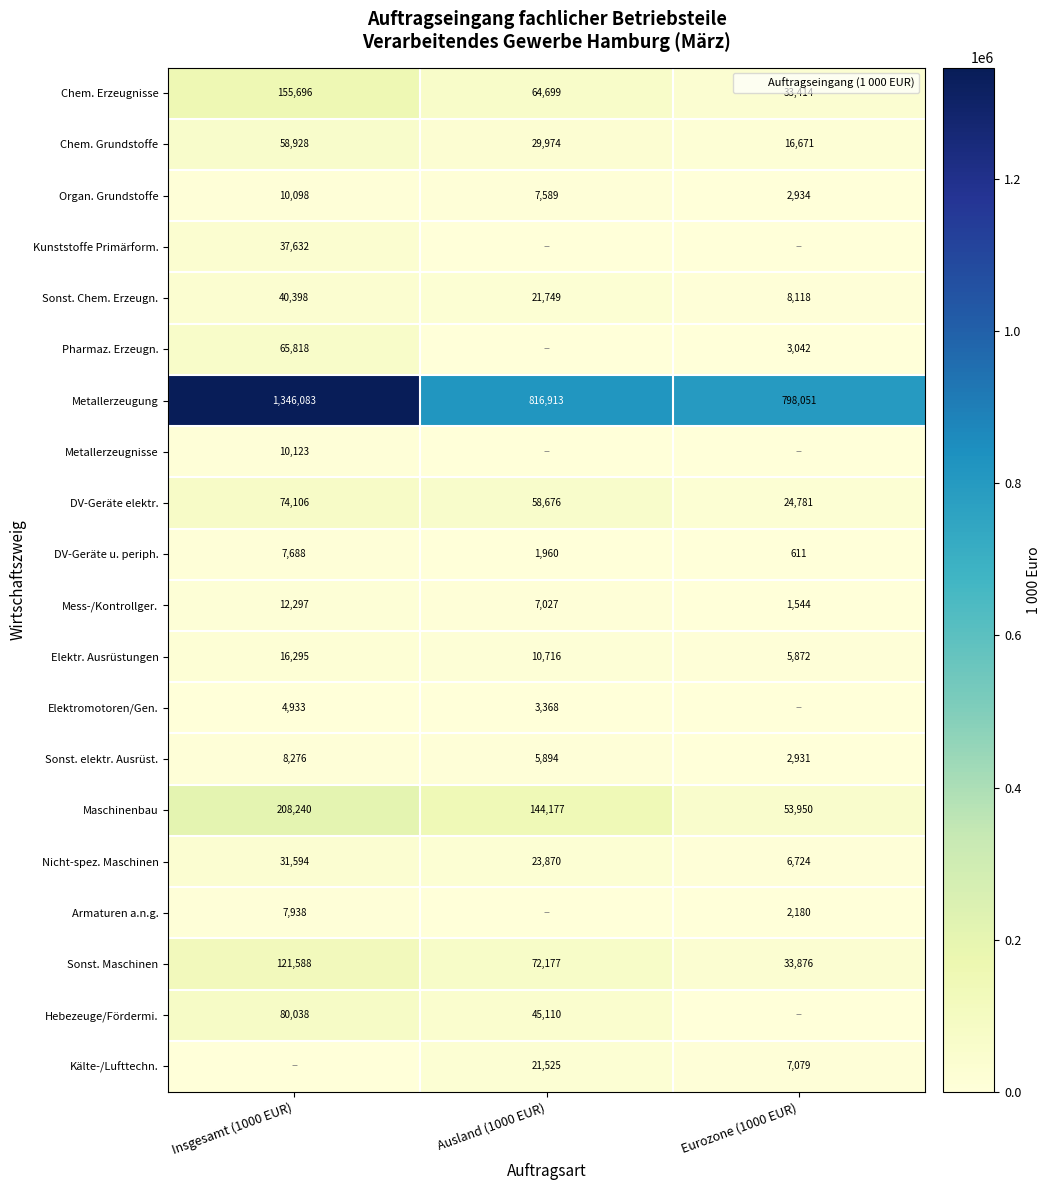

Which has a higher value, Insgesamt (1000 EUR) or Ausland (1000 EUR)?

Insgesamt (1000 EUR)